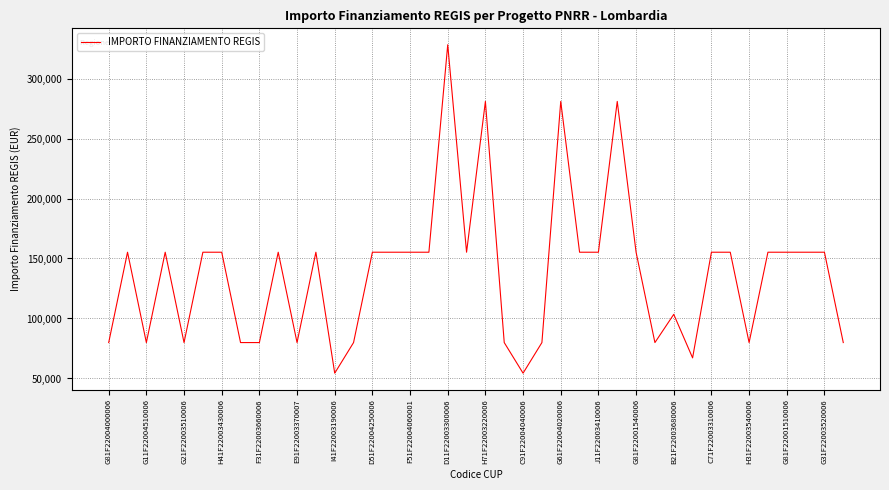

What is the difference between the maximum and minimum values?

273748